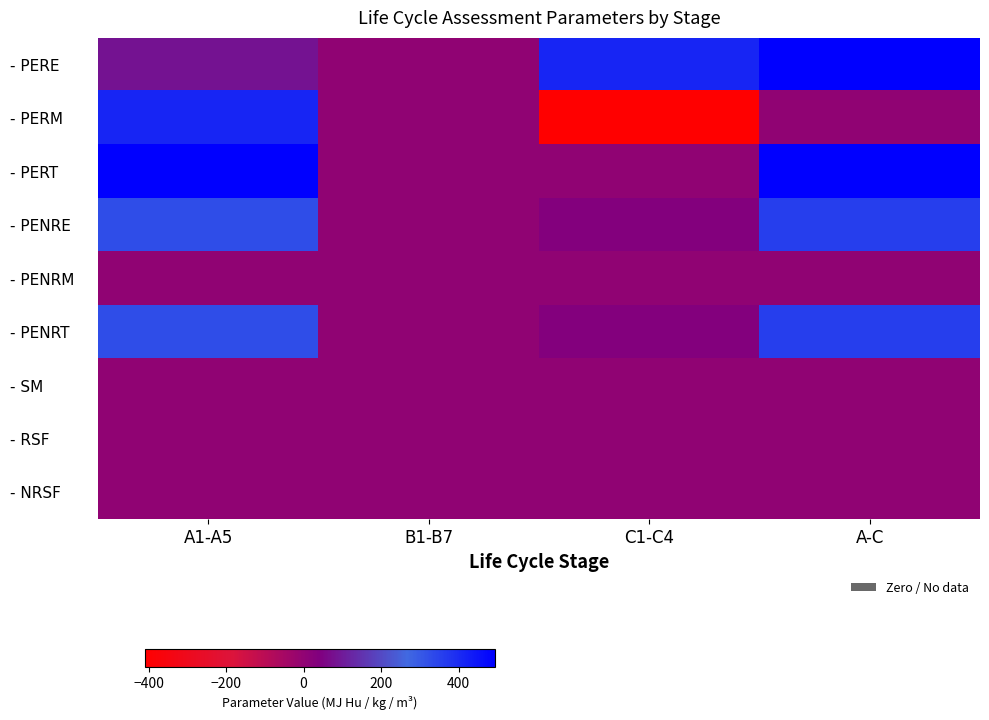

Rank the series by their maximum value, from highest to lowest.

- PERE, - PERT, - PERM, - PENRE, - PENRT, - SM, - PENRM, - RSF, - NRSF